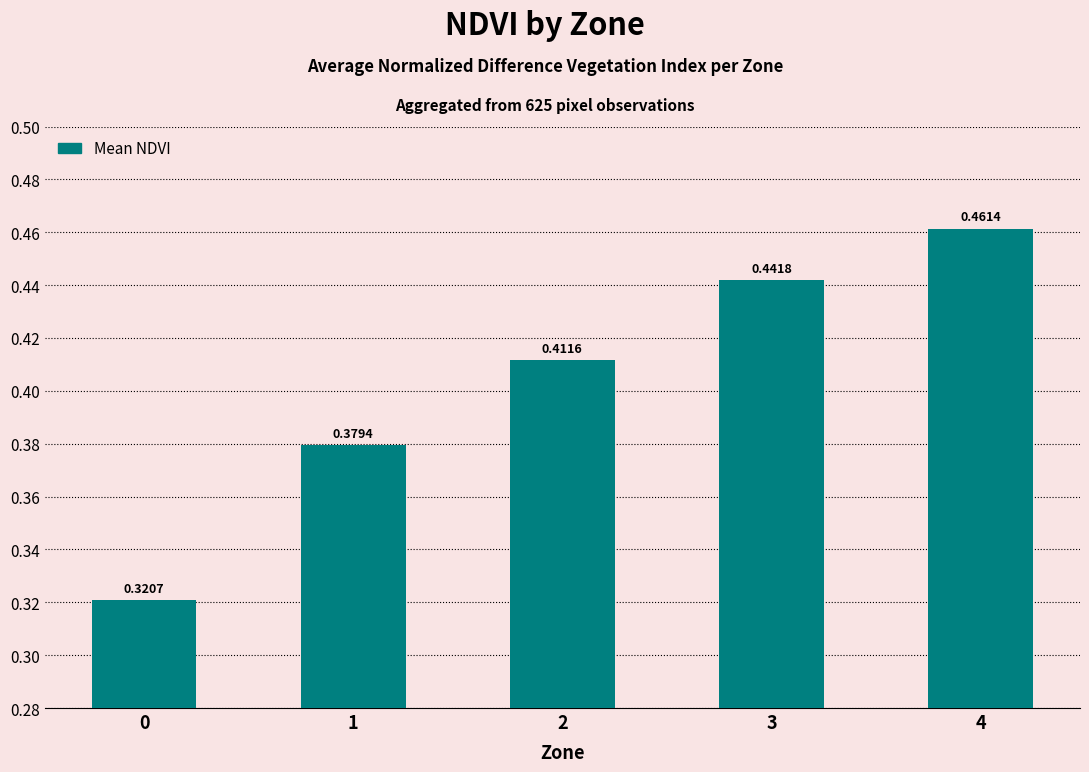

What is the sum of all values?

2.0